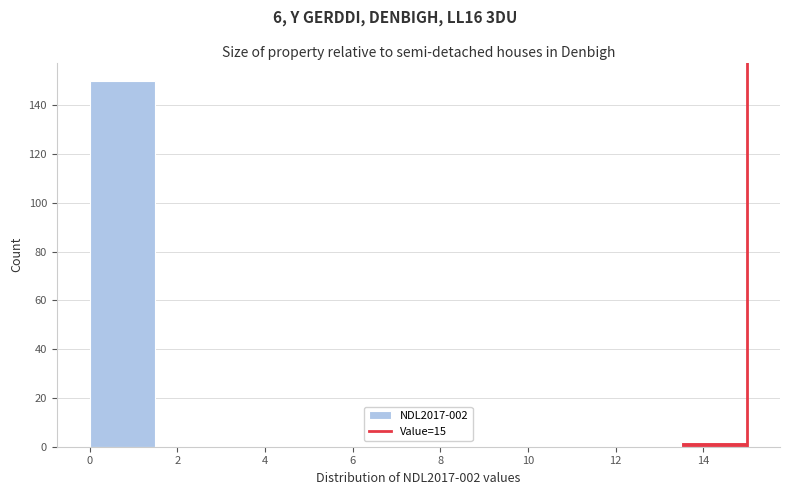

Which range on the x-axis has the tallest bar?

0.0 to 1.5